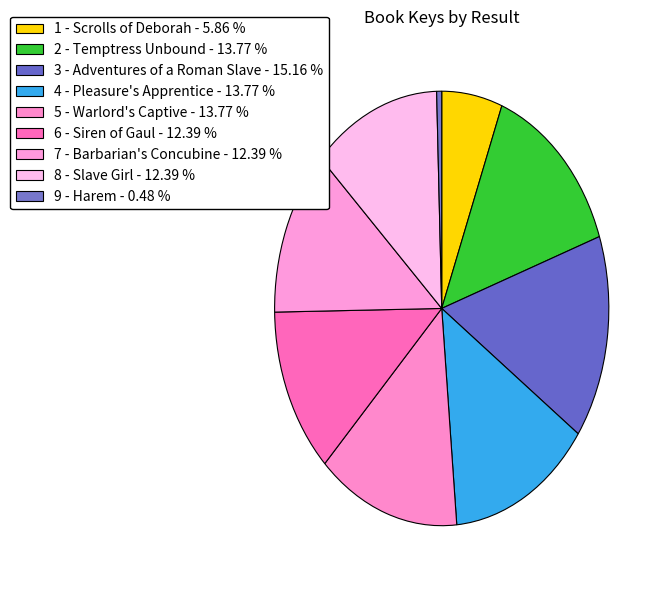

Is there a majority slice in this chart?

No